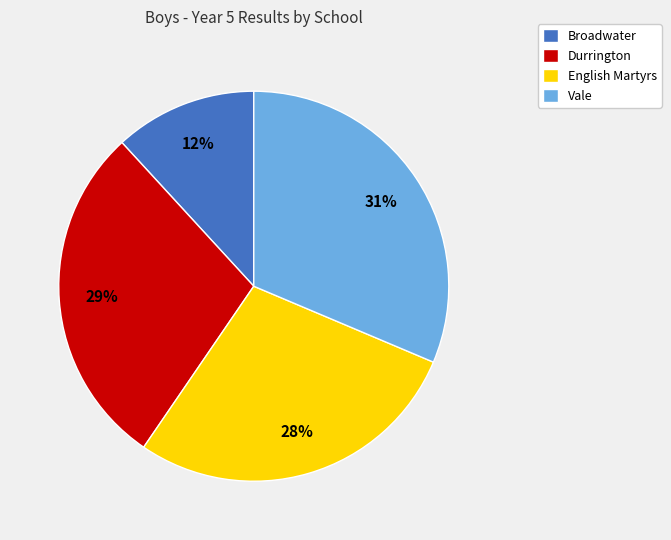

True or false: Broadwater accounts for 12% of the total.

True